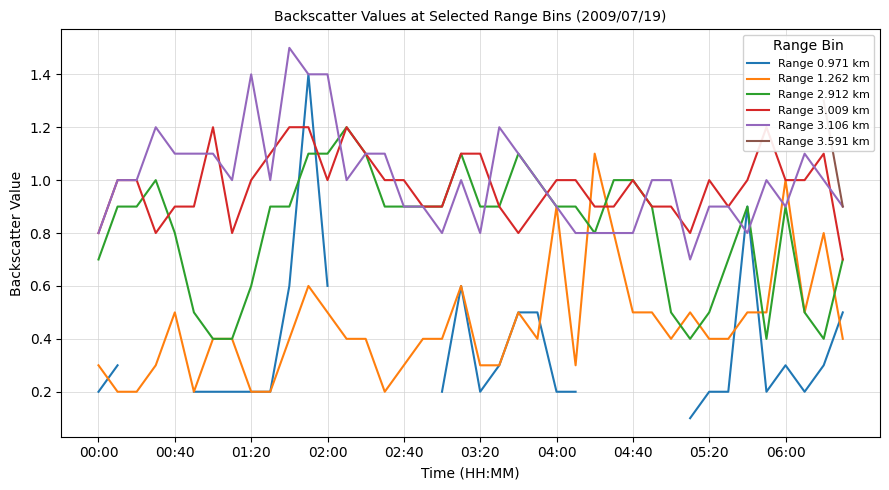

The value of Range 1.262 km at 00:00 is 0.5. True or false?

False